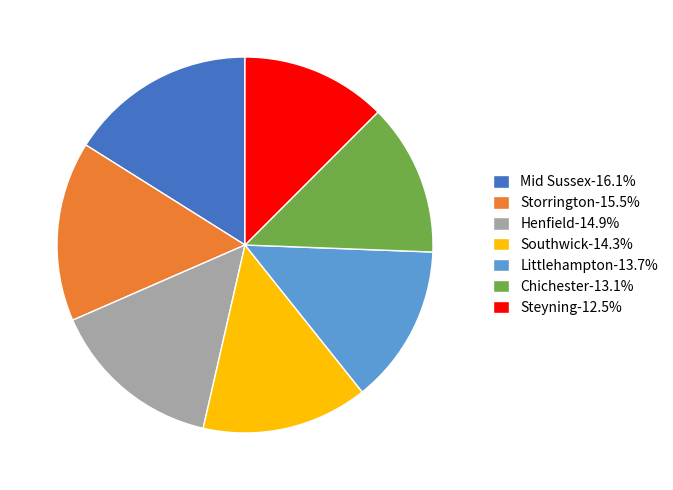

Count the number of slices in the pie.

7